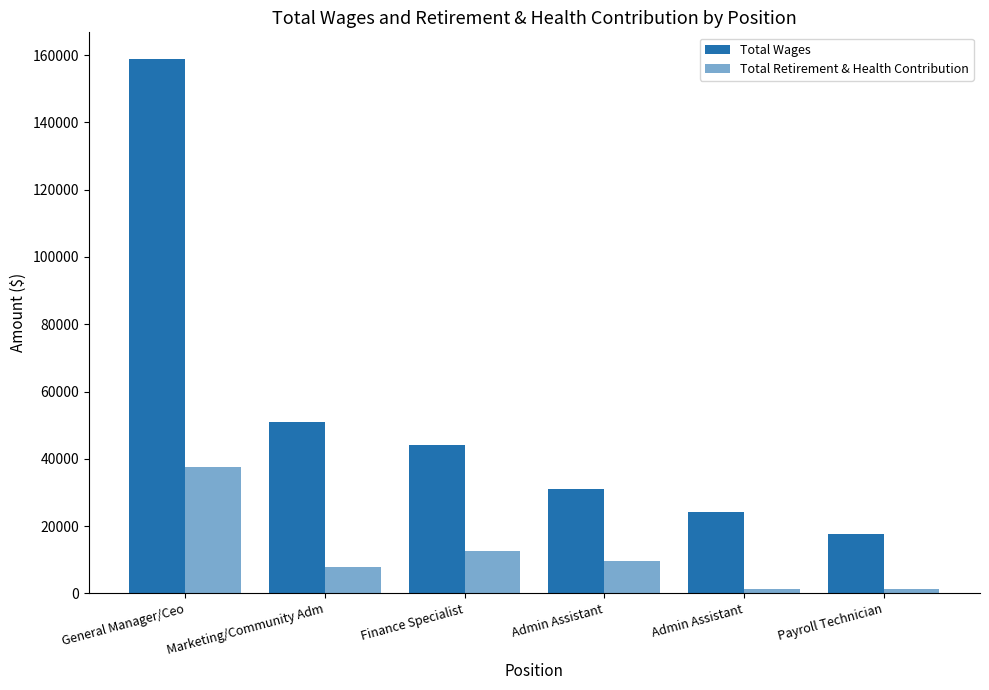

Which category has the lowest value in the Total Wages series?

Payroll Technician